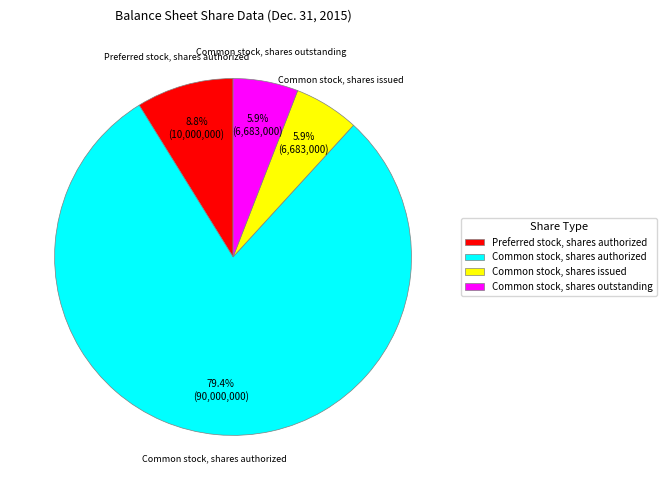

Count the number of slices in the pie.

4